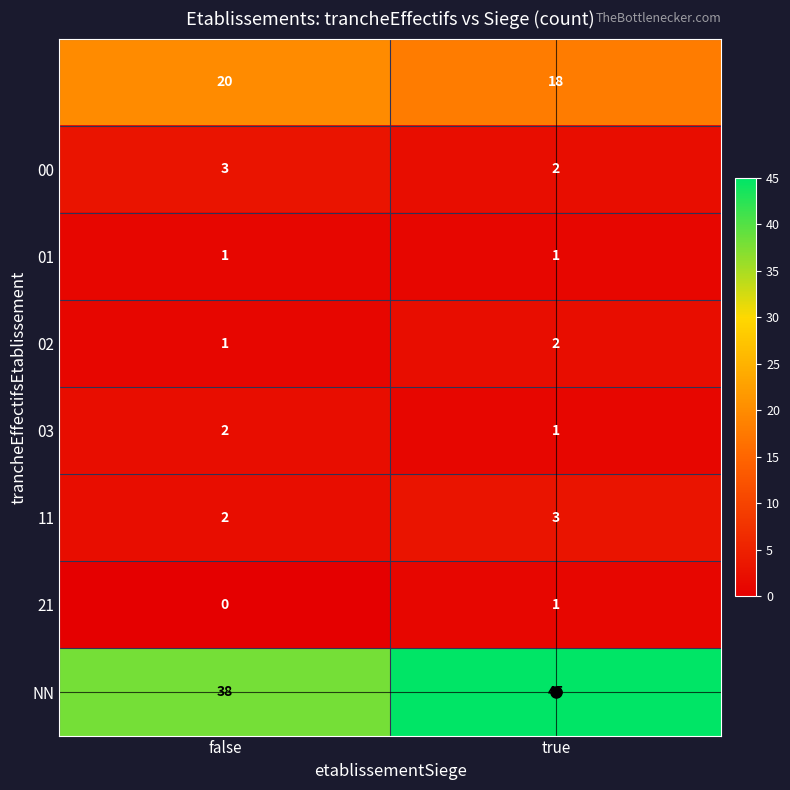

What is the total value across all series at false?

67